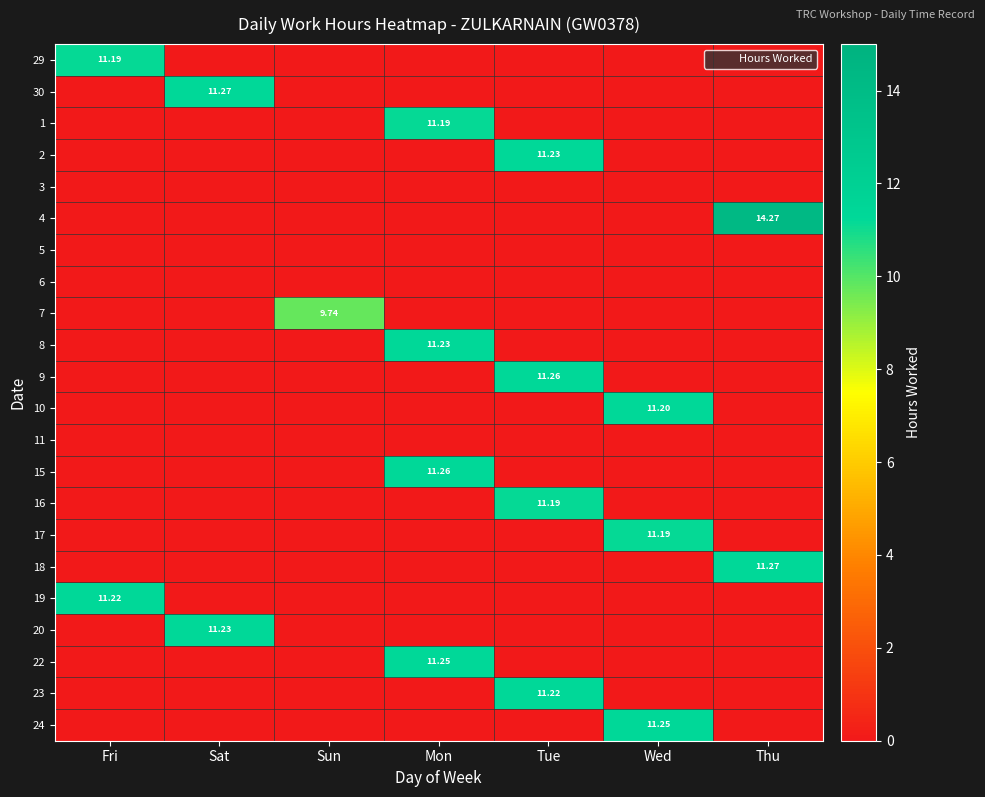

How many values in 29 are above zero?

1